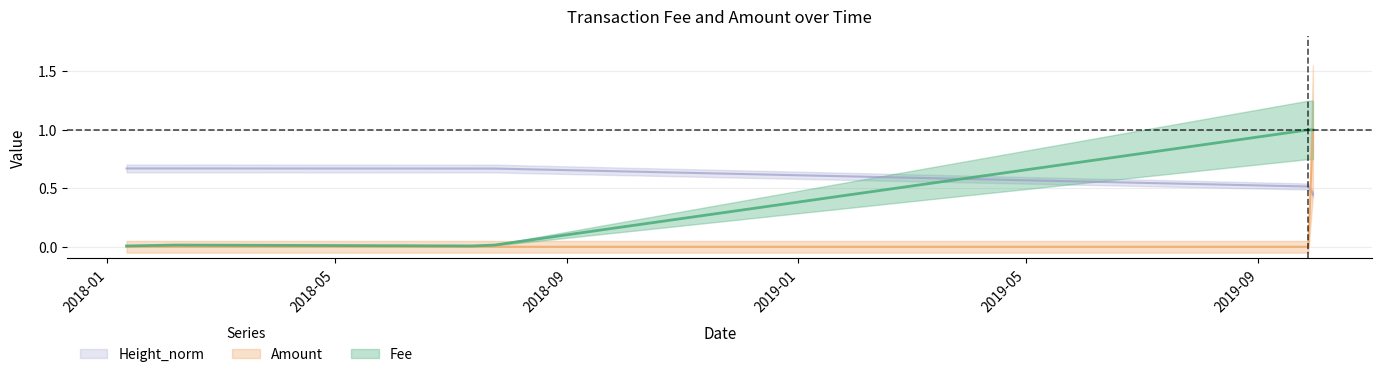

Between 2019-09-29 19:34:35 and 2019-09-27 08:47:44, which is larger?

2019-09-29 19:34:35